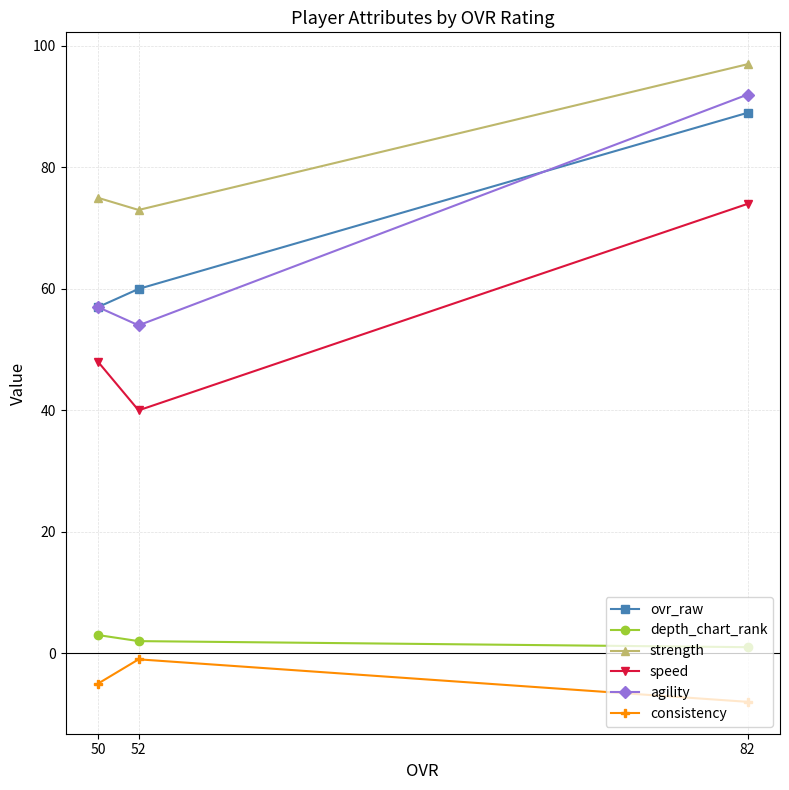

Count the number of data series in this chart.

6